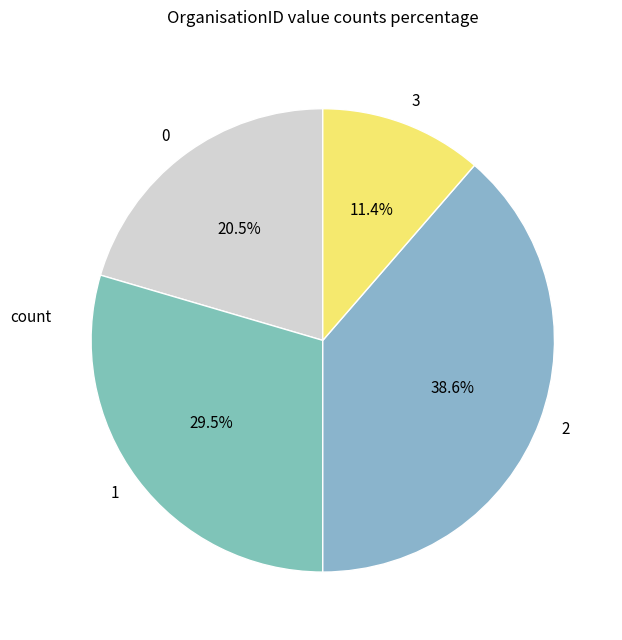

Which category has the smallest portion of the pie?

3